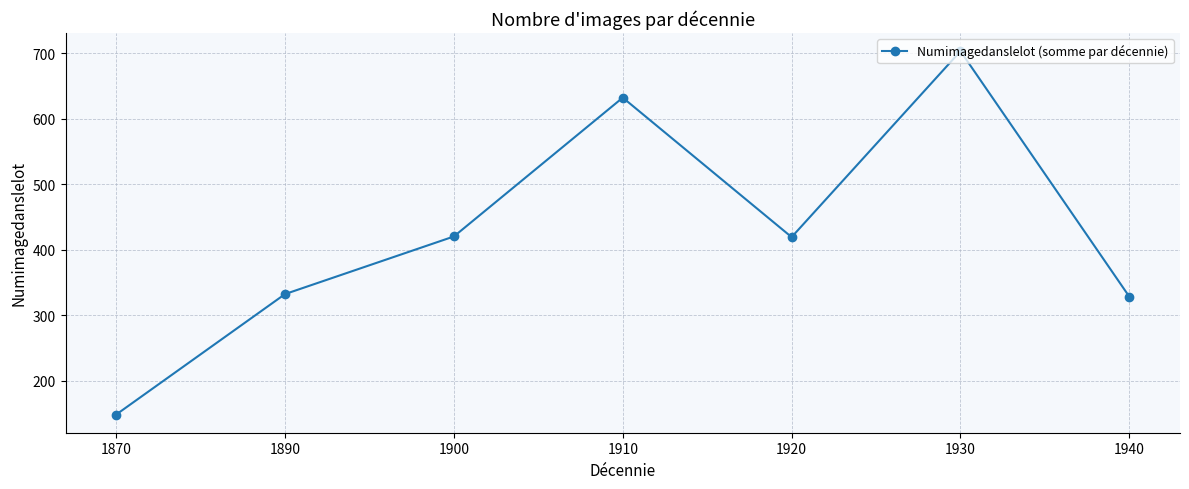

Does the chart have visible grid lines?

Yes